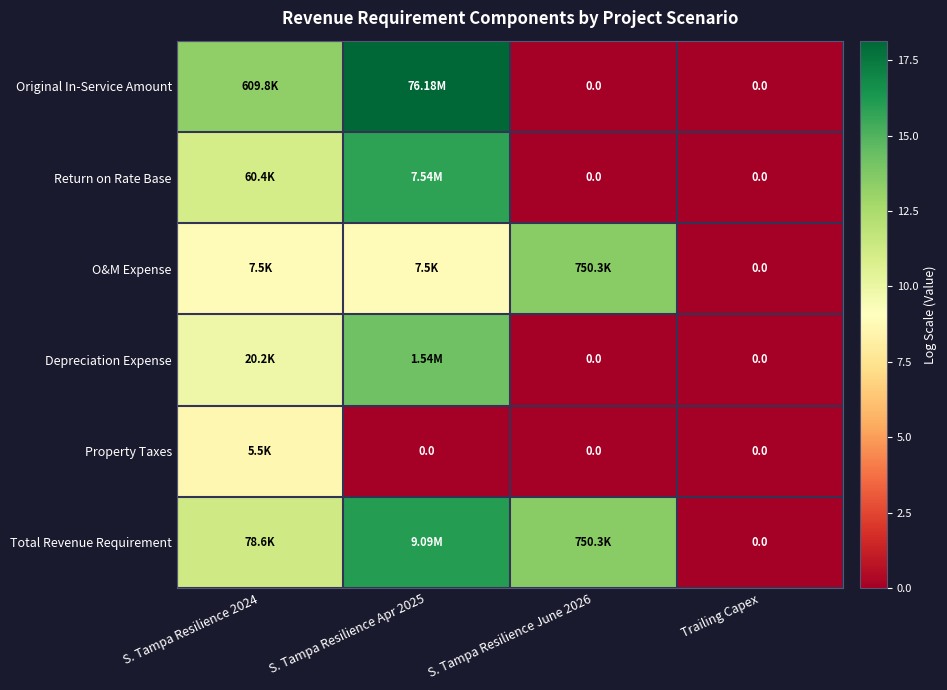

What is the difference between the O&M Expense values at S. Tampa Resilience June 2026 and S. Tampa Resilience 2024?

4.6